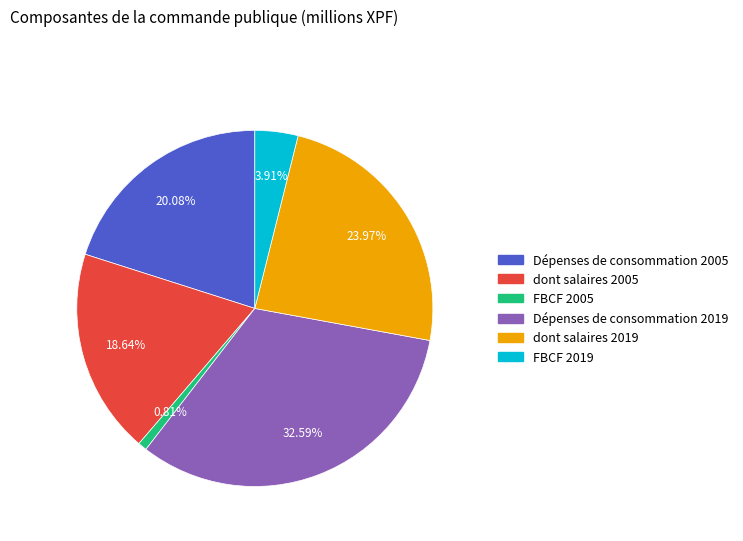

To the nearest percent, what is the difference between the FBCF 2005 and Dépenses de consommation 2019 slice percentages?

32%